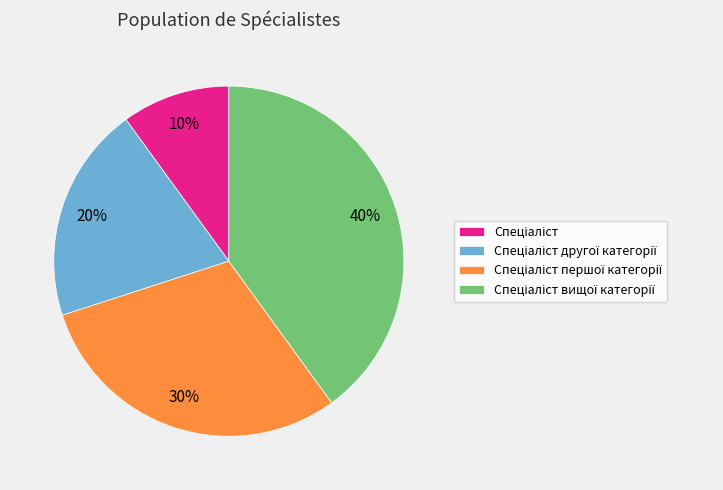

To the nearest percent, what is the average slice percentage?

25%